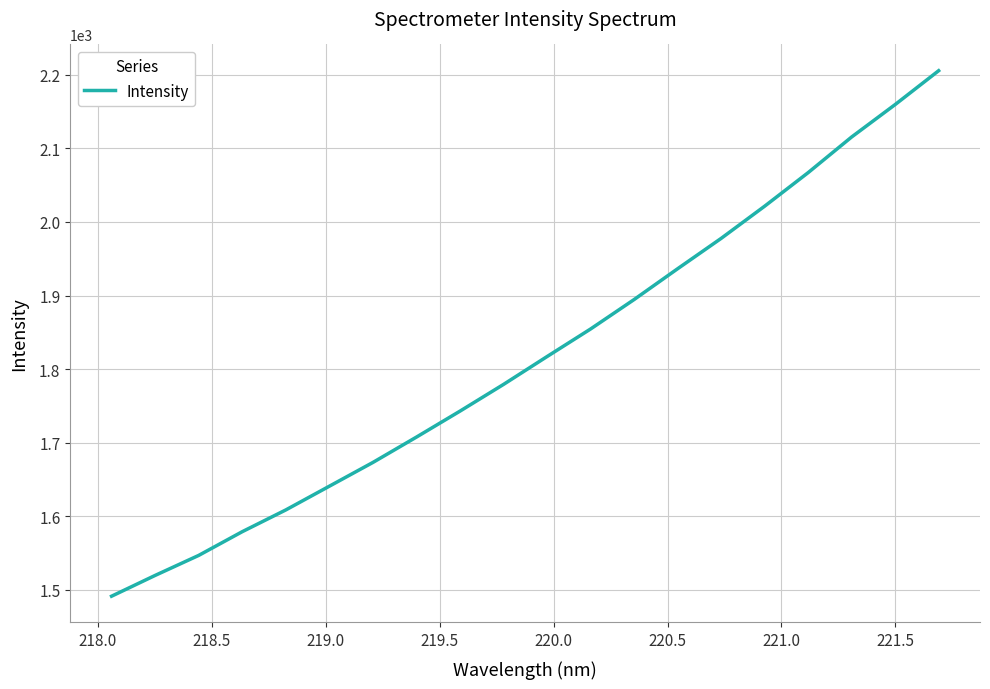

Reading right to left, transcribe all the data shown in this chart.

2205.5	2159.6	2115.5	2067.1	2021.4	1977.7	1936.5	1894.6	1854.6	1817.1	1779.3	1743.0	1707.7	1673.2	1641.0	1608.7	1579.2	1546.9	1519.7	1491.5